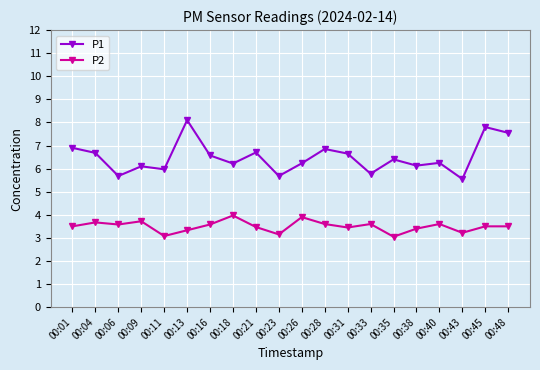

In P1, how many points are higher than both neighbors (excluding endpoints)?

7